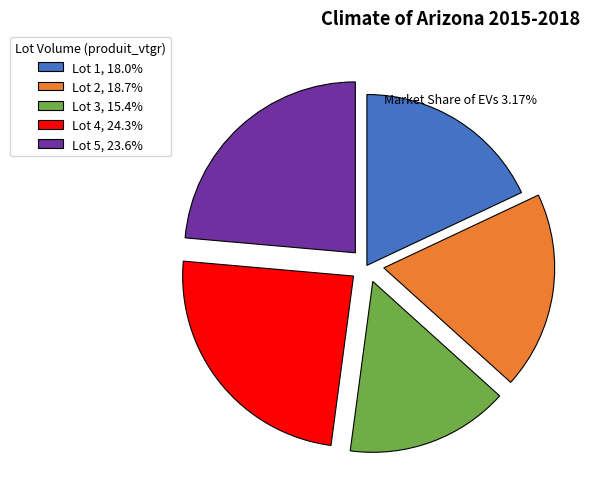

How many slices are in this pie chart?

5